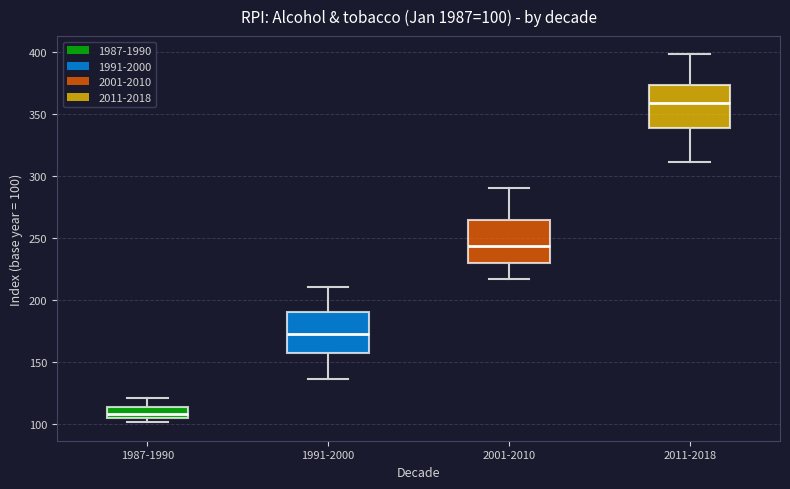

Which box has the highest median line?

2011-2018